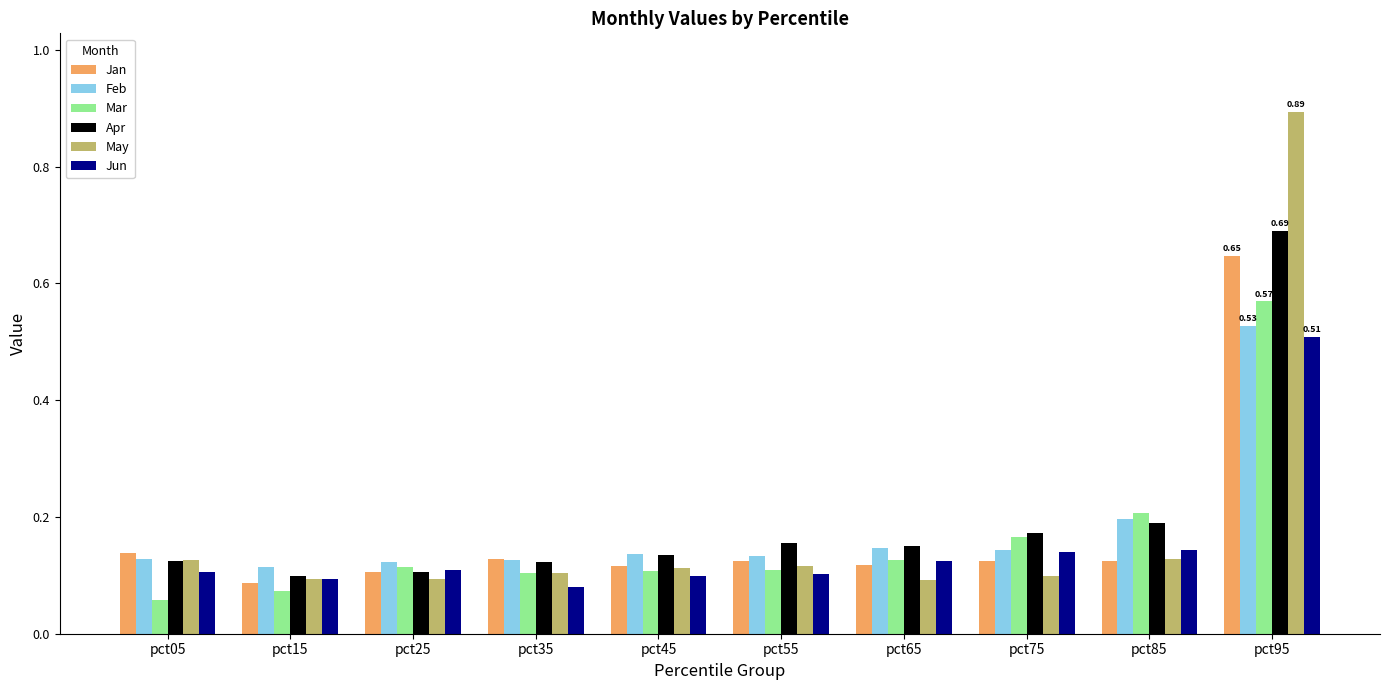

At which label does Jan reach its peak?

pct95